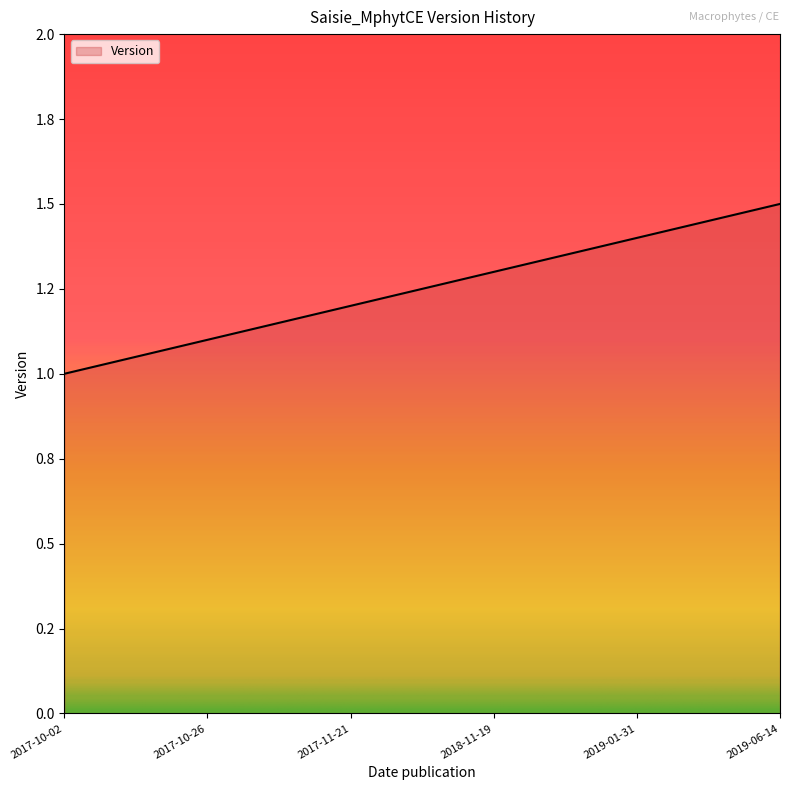

Does the chart have visible grid lines?

No